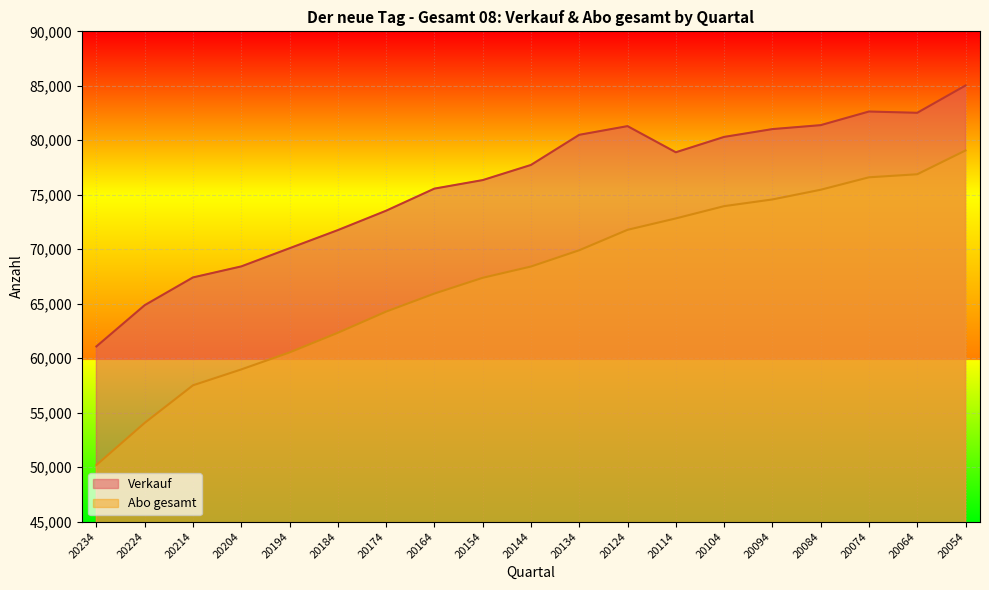

Reading left to right, list all the values displayed in this chart.

Verkauf: 20234=61080	20224=64865	20214=67414	20204=68424	20194=70092	20184=71755	20174=73536	20164=75564	20154=76346	20144=77737	20134=80503	20124=81300	20114=78900	20104=80310	20094=81027	20084=81390	20074=82640	20064=82524	20054=85029
Abo gesamt: 20234=50195	20224=54065	20214=57512	20204=58970	20194=60531	20184=62334	20174=64278	20164=65934	20154=67381	20144=68416	20134=69909	20124=71784	20114=72830	20104=73956	20094=74570	20084=75461	20074=76604	20064=76883	20054=79067